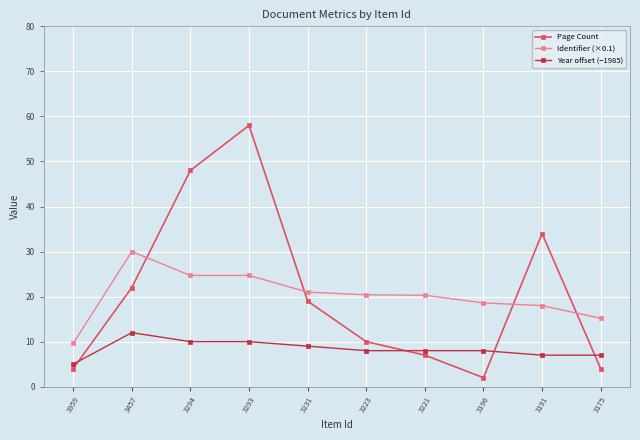

Is it true that Page Count equals 58.0 at 3293?

True